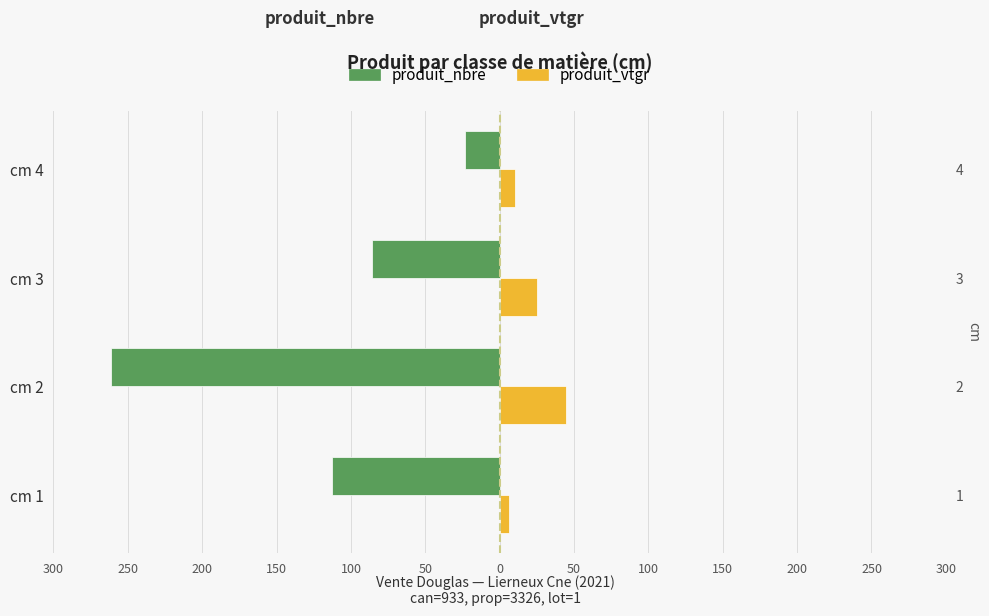

Reading right to left, extract all data points from this chart.

produit_nbre: -23.0	-86.0	-261.0	-113.0
produit_vtgr: 10.2	25.0	44.9	5.9